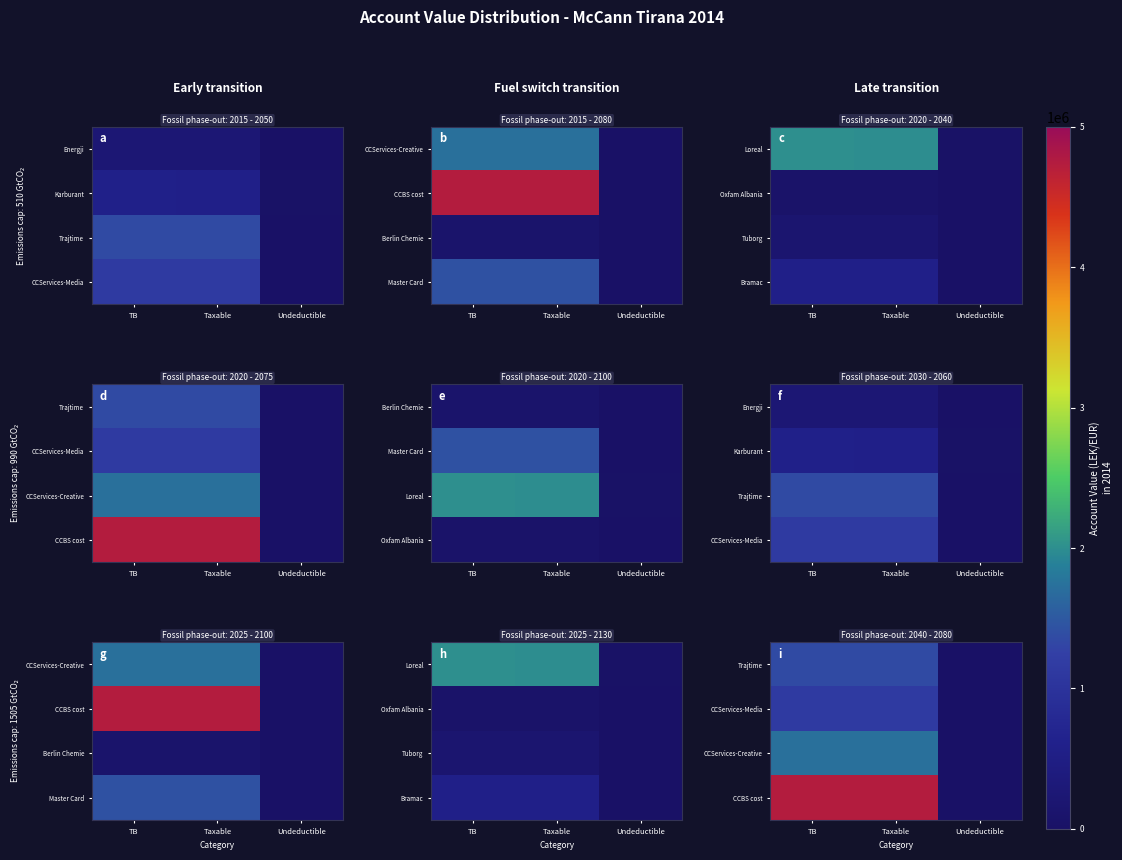

How many data points in CCServices-Creative are less than 1735151?

1